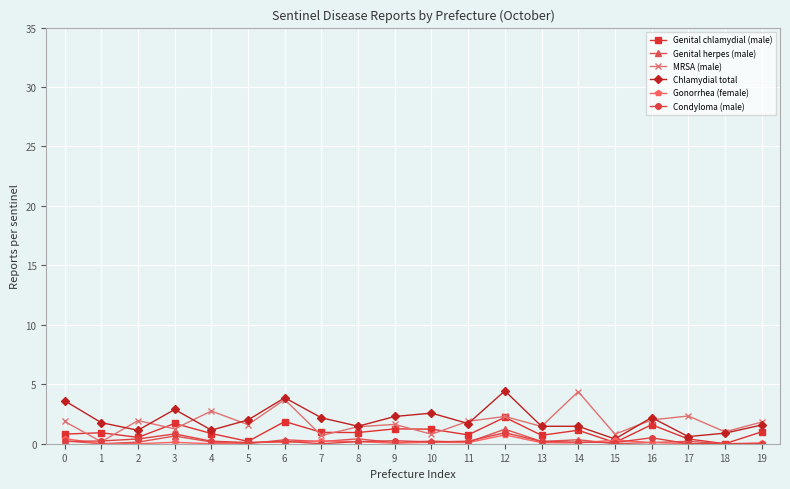

How many distinct data groups are displayed?

6